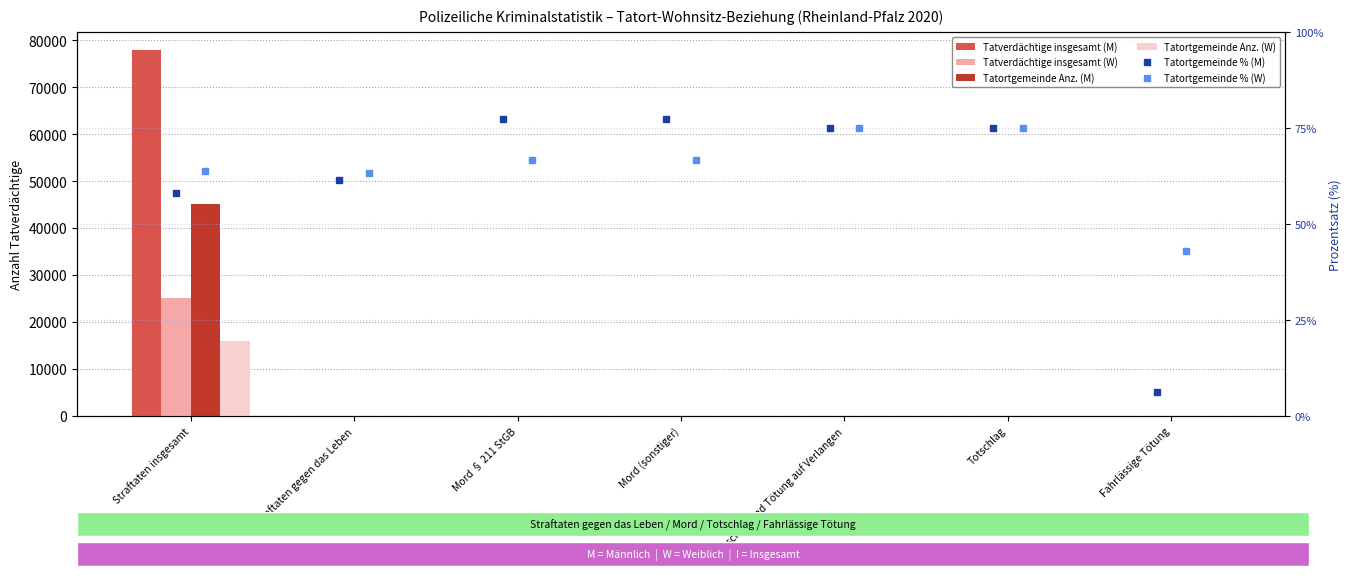

What is the approximate value of Tatortgemeinde % (M) at Totschlag?

75.0